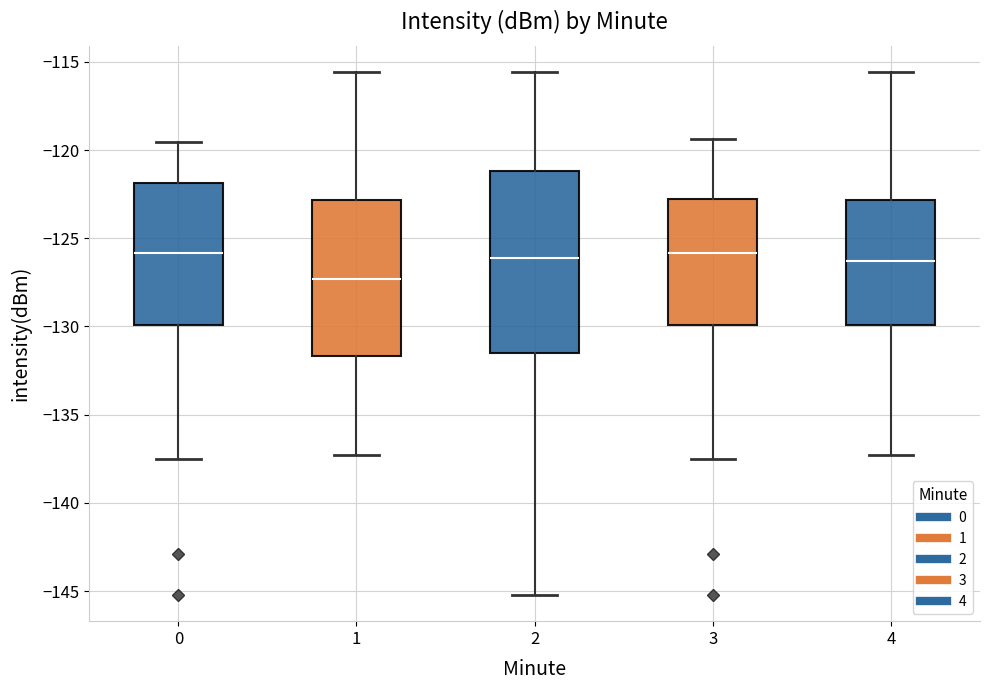

Comparing the boxes themselves (not the whiskers), which one is the tallest?

2